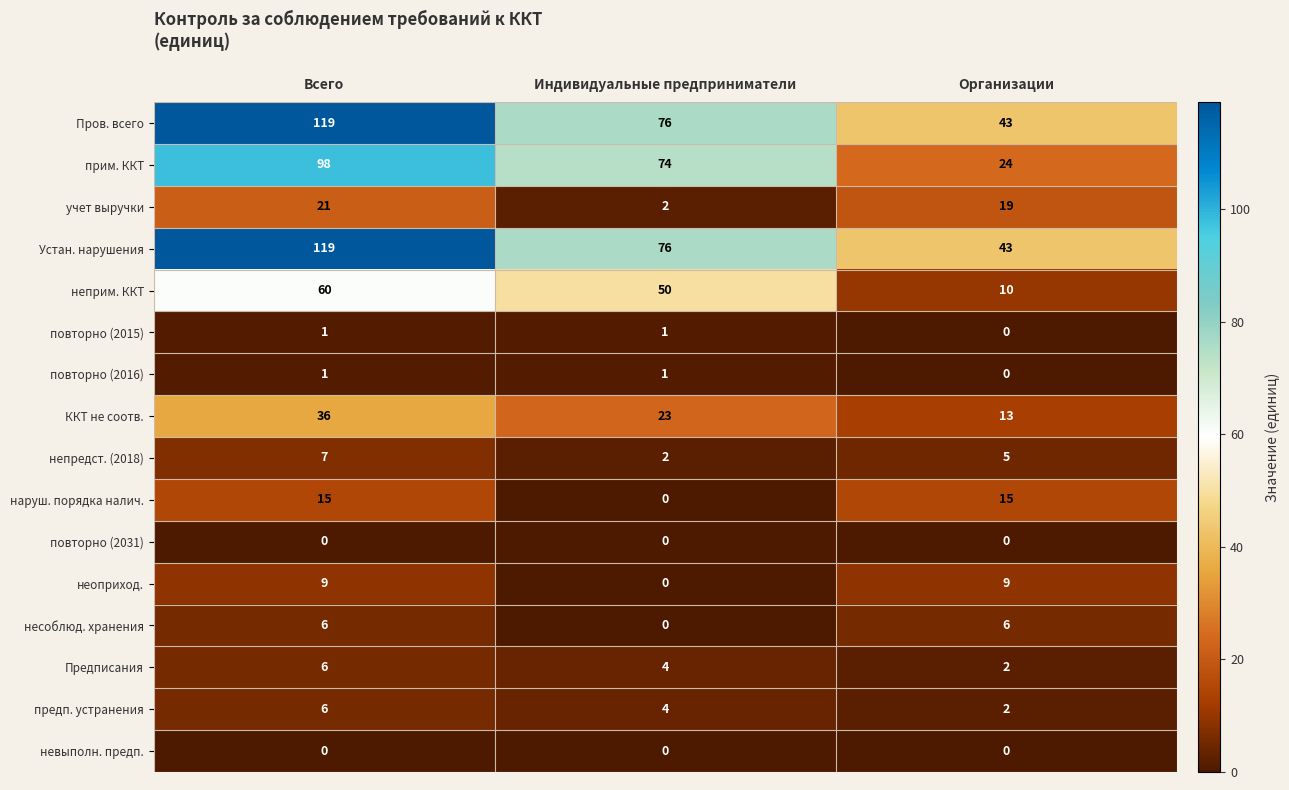

How many data points does each series have?

3